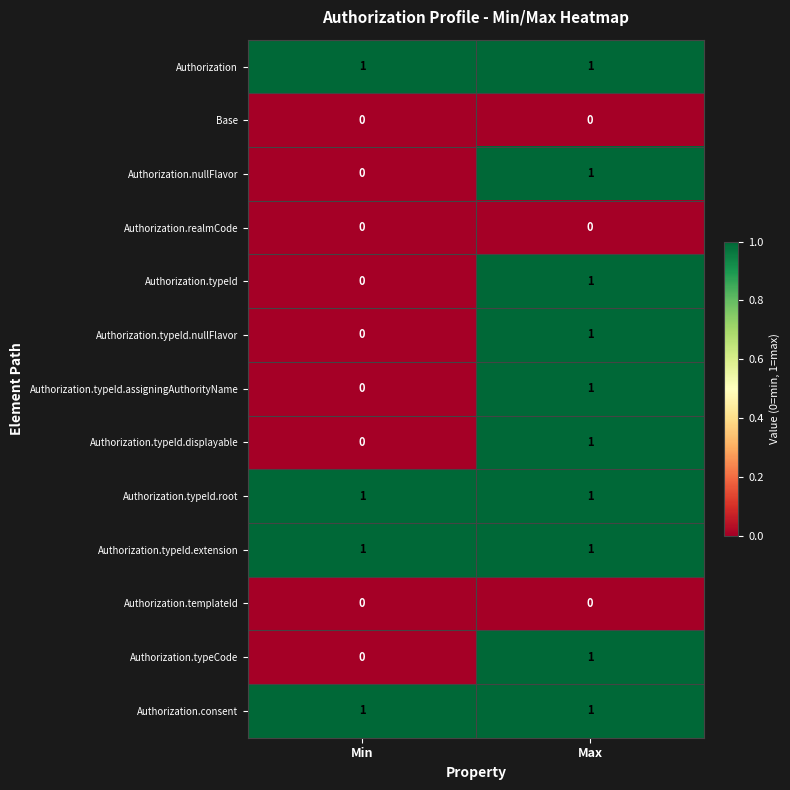

Rank the categories by Authorization.typeId.assigningAuthorityName value from lowest to highest.

Min, Max